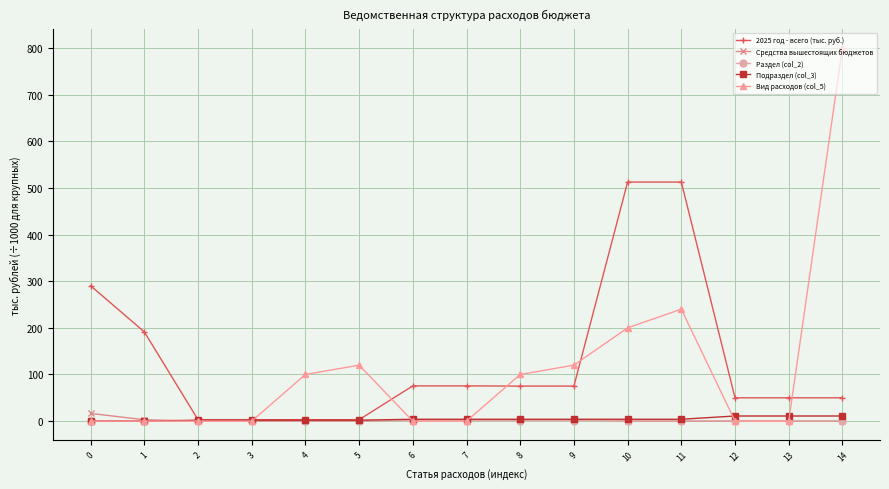

What is the total value across all series at 12?

62.0